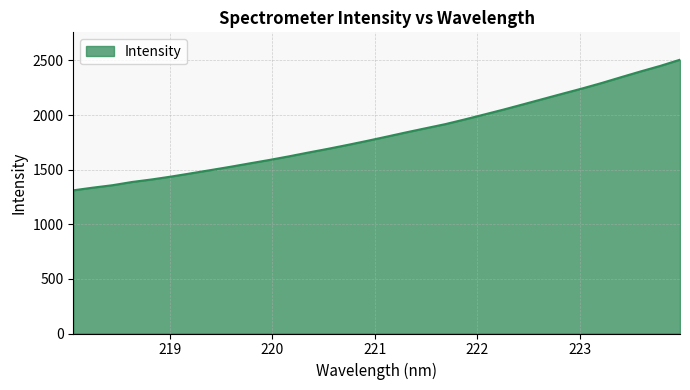

What is the greatest value displayed?

2506.7